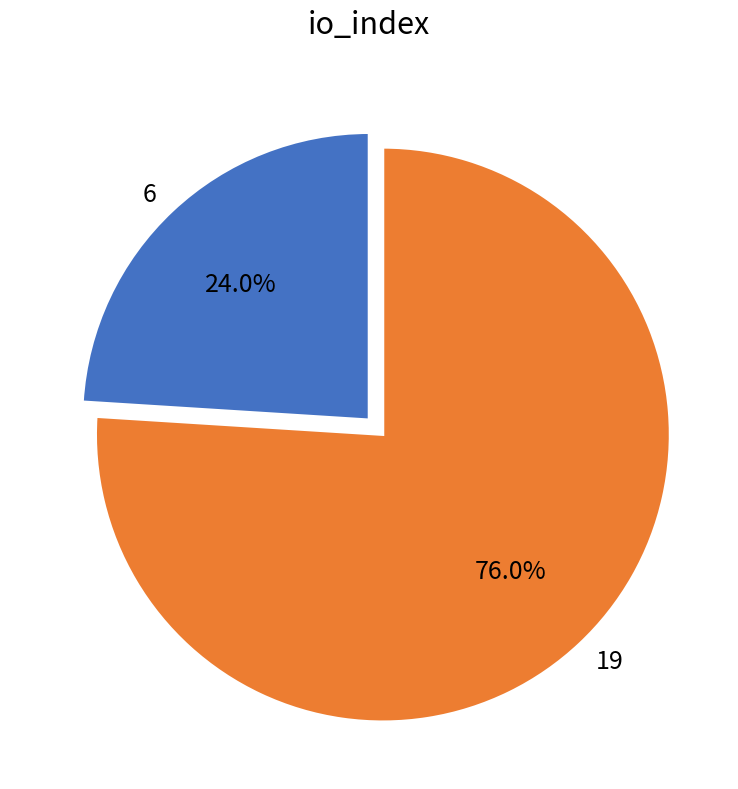

True or false: 6 accounts for 24% of the total.

True